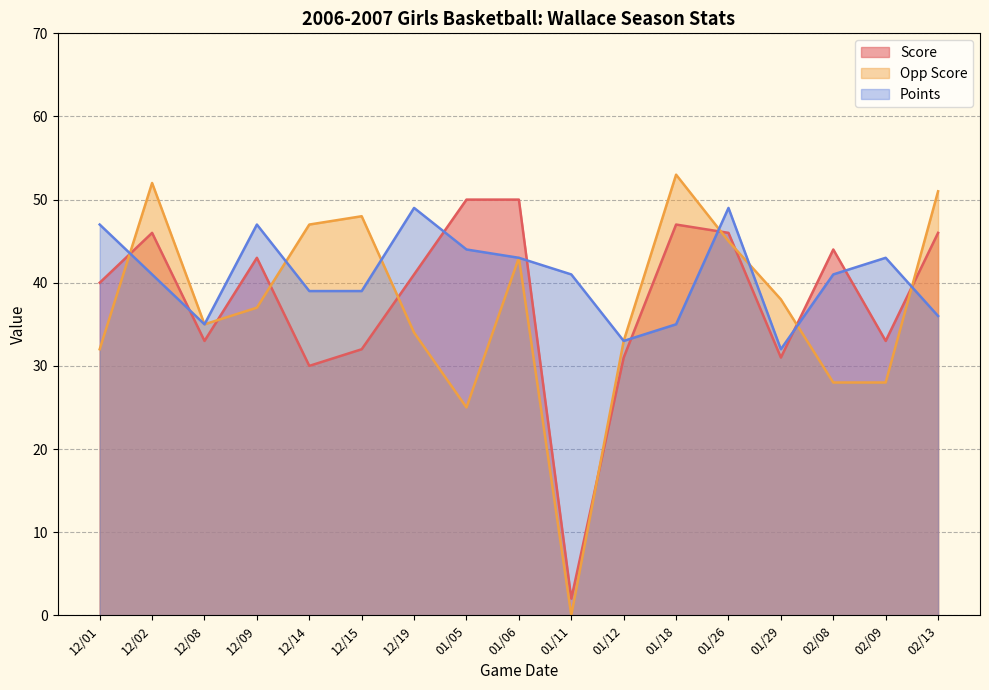

Which series changed the most between 12/14 and 01/11?

Opp Score